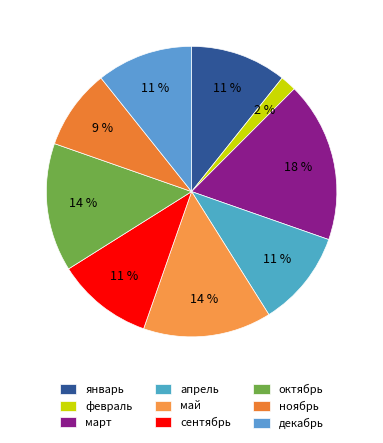

Which slice is the largest?

март